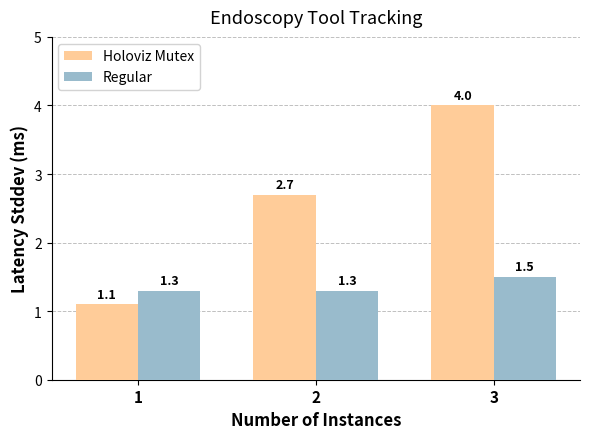

Which label corresponds to the largest value in the chart?

3